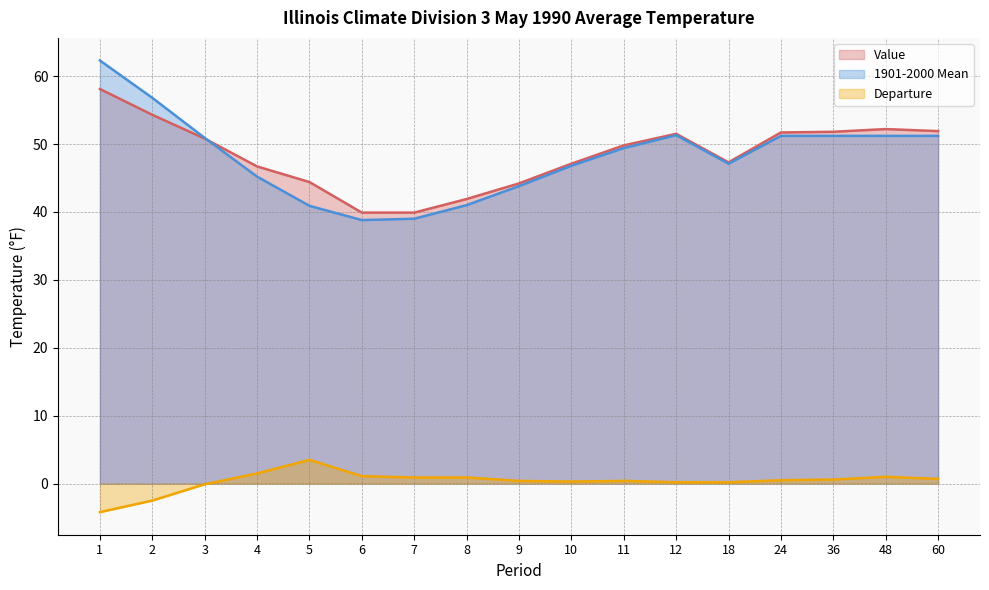

Where is the first local minimum for Value?

18